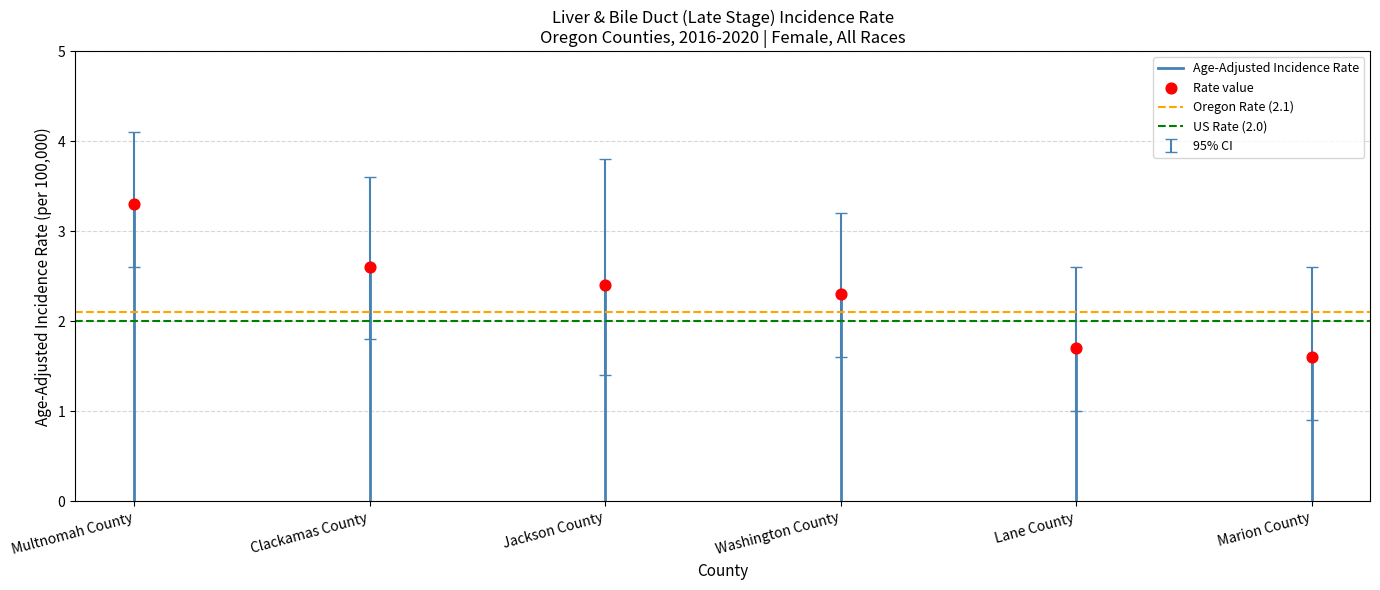

What is the average Y value?

2.3